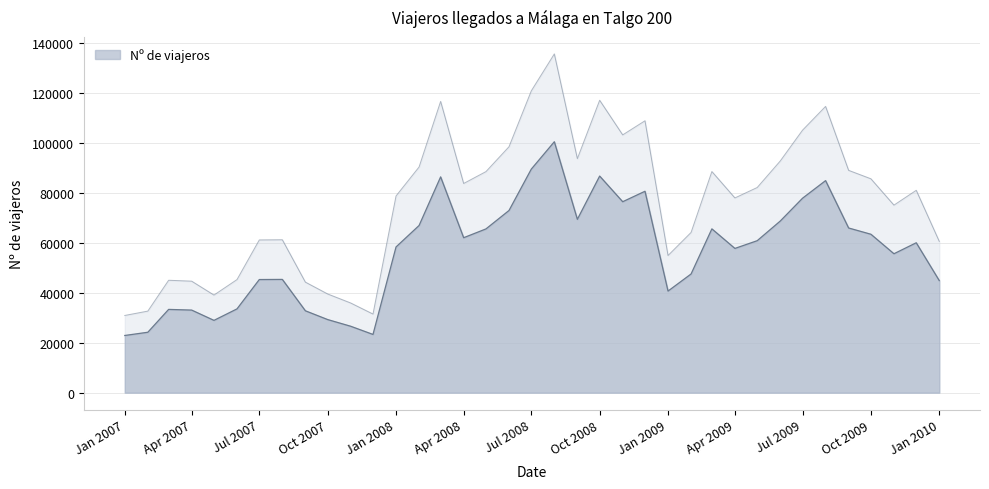

What is the label of the 24th point from the left?

2008-12-01